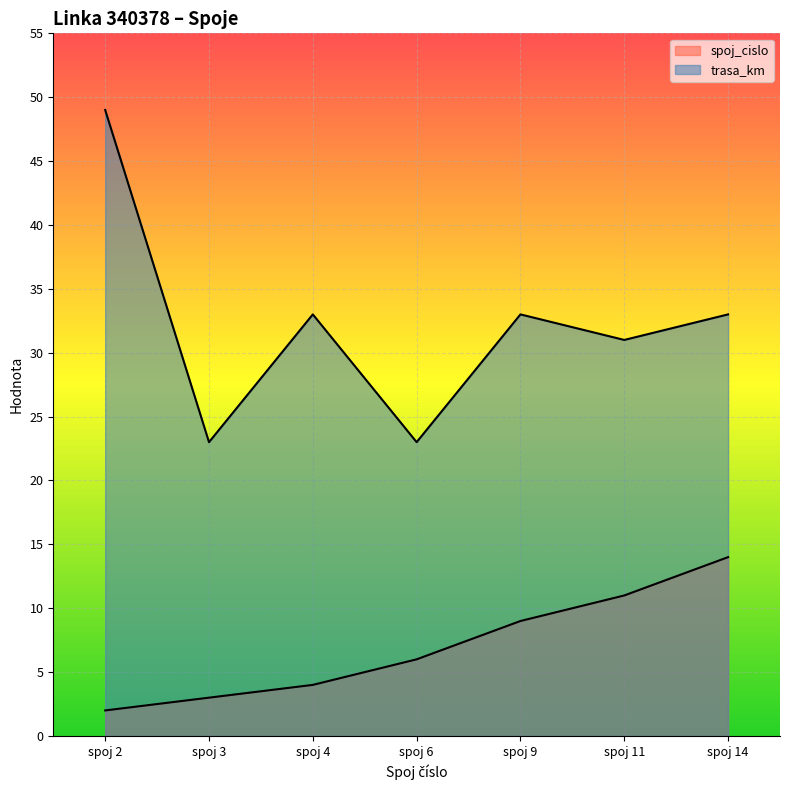

How many series are shown in this chart?

2